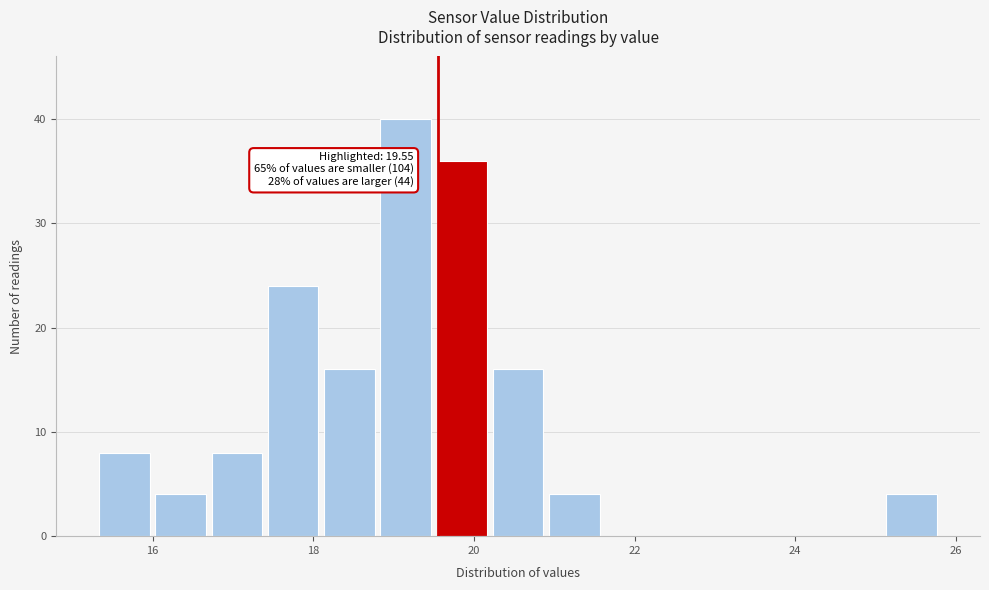

Around what value on the x-axis is the tallest bar? Give the approximate position of its centre, as read against the axis.

19.2